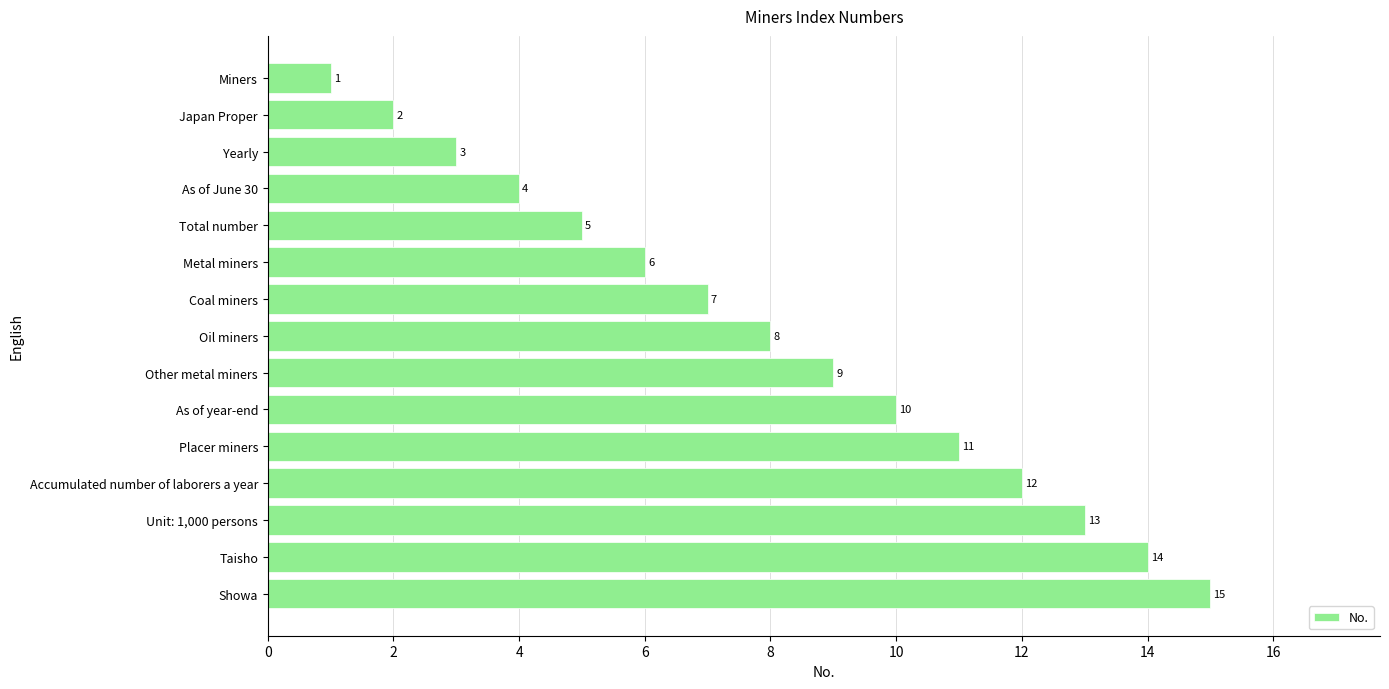

Is it true that the value at Coal miners is 9?

False